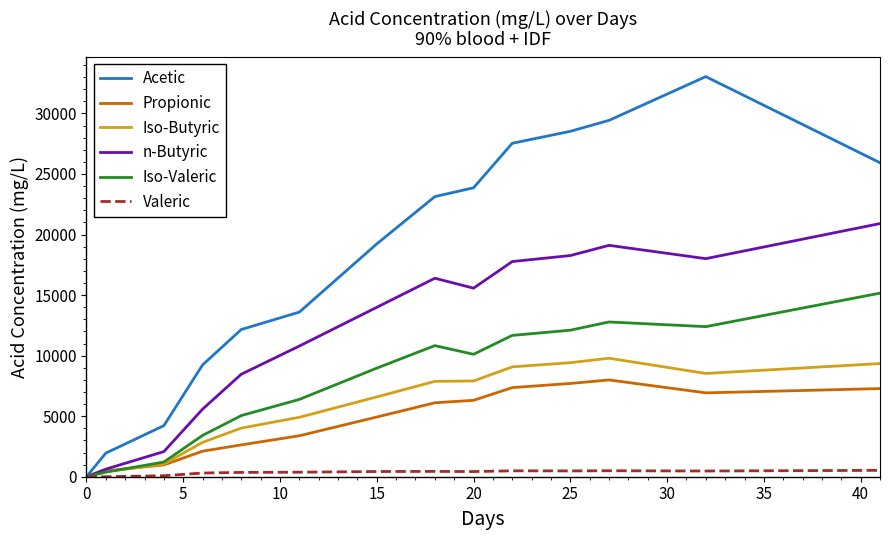

How many lines are shown in the chart?

6